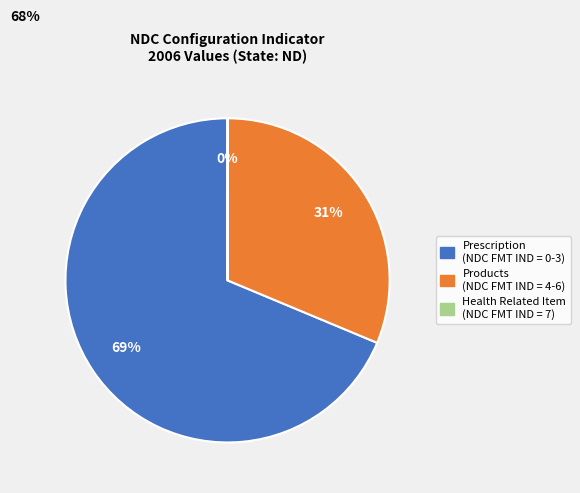

Is it true that Products (NDC FMT IND = 4-6) is 31% of the pie?

True